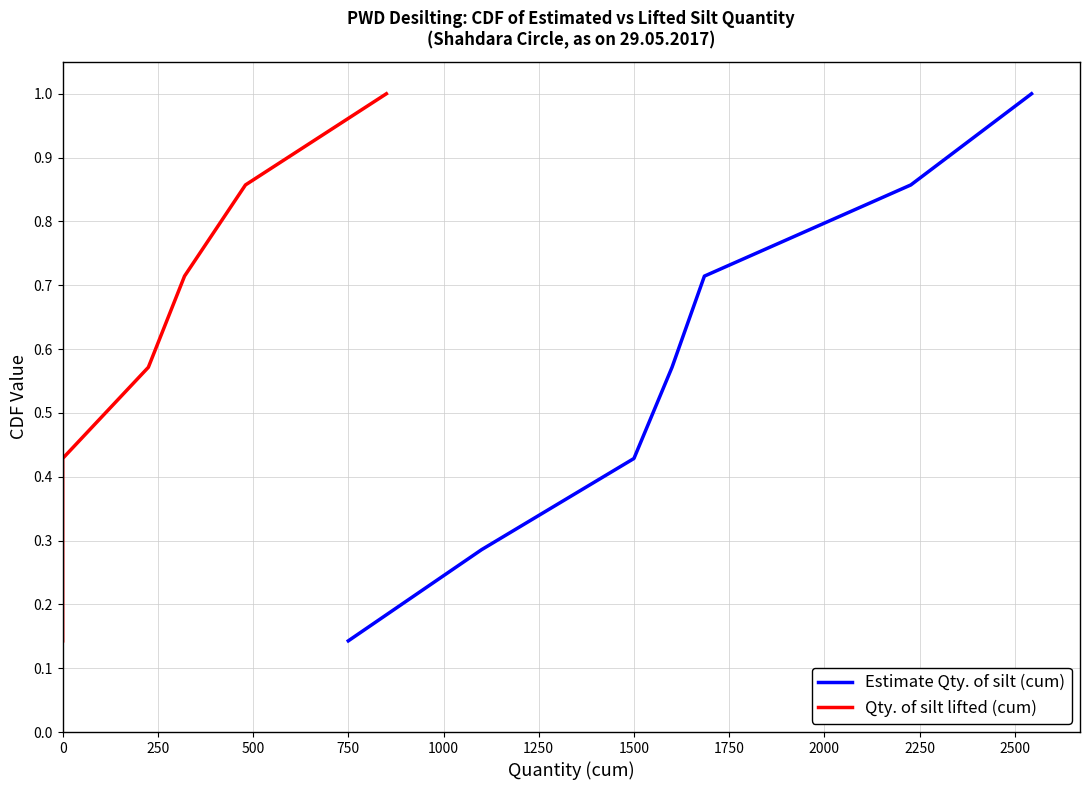

At which label is Estimate Qty. of silt (cum) closest to 0?

750